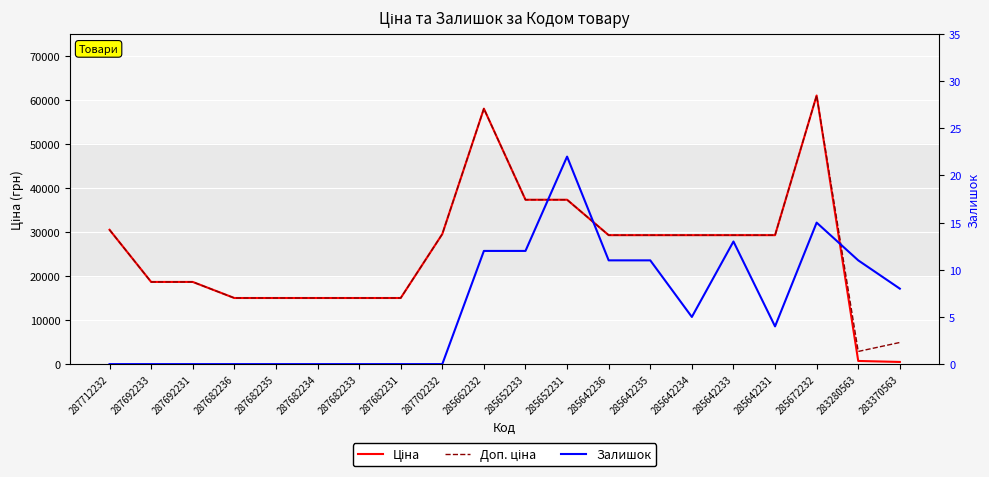

Reading right to left, extract all data points from this chart.

Ціна: 491.7	719.6	61024.7	29294.9	29294.9	29294.9	29294.9	29294.9	37343.0	37343.0	58037.0	29548.9	15019.2	15019.2	15019.2	15019.2	15019.2	18671.5	18671.5	30512.3
Доп. ціна: 4917.4	2878.5	61024.7	29294.9	29294.9	29294.9	29294.9	29294.9	37343.0	37343.0	58037.0	29548.9	15019.2	15019.2	15019.2	15019.2	15019.2	18671.5	18671.5	30512.3
Залишок: 8.0	11.0	15.0	4.0	13.0	5.0	11.0	11.0	22.0	12.0	12.0	0.0	0.0	0.0	0.0	0.0	0.0	0.0	0.0	0.0